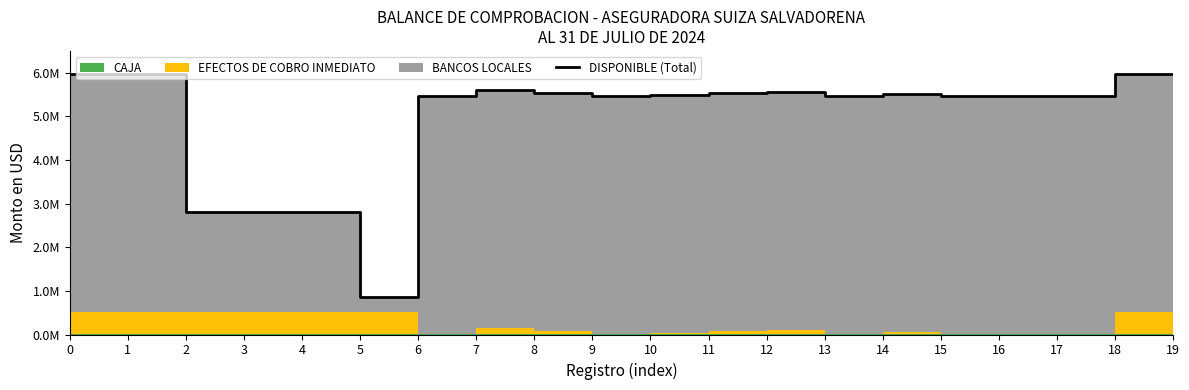

Reading left to right, extract all data points from this chart.

0=5977560.8	1=5976234.4	2=2803528.9	3=2803528.9	4=2803528.9	5=865197.7	6=5471329.0	7=5596587.8	8=5541259.0	9=5457908.0	10=5480253.5	11=5530269.7	12=5567448.5	13=5459063.5	14=5520795.8	15=5457980.0	16=5456369.9	17=5457038.7	18=5977560.8	19=5977560.8